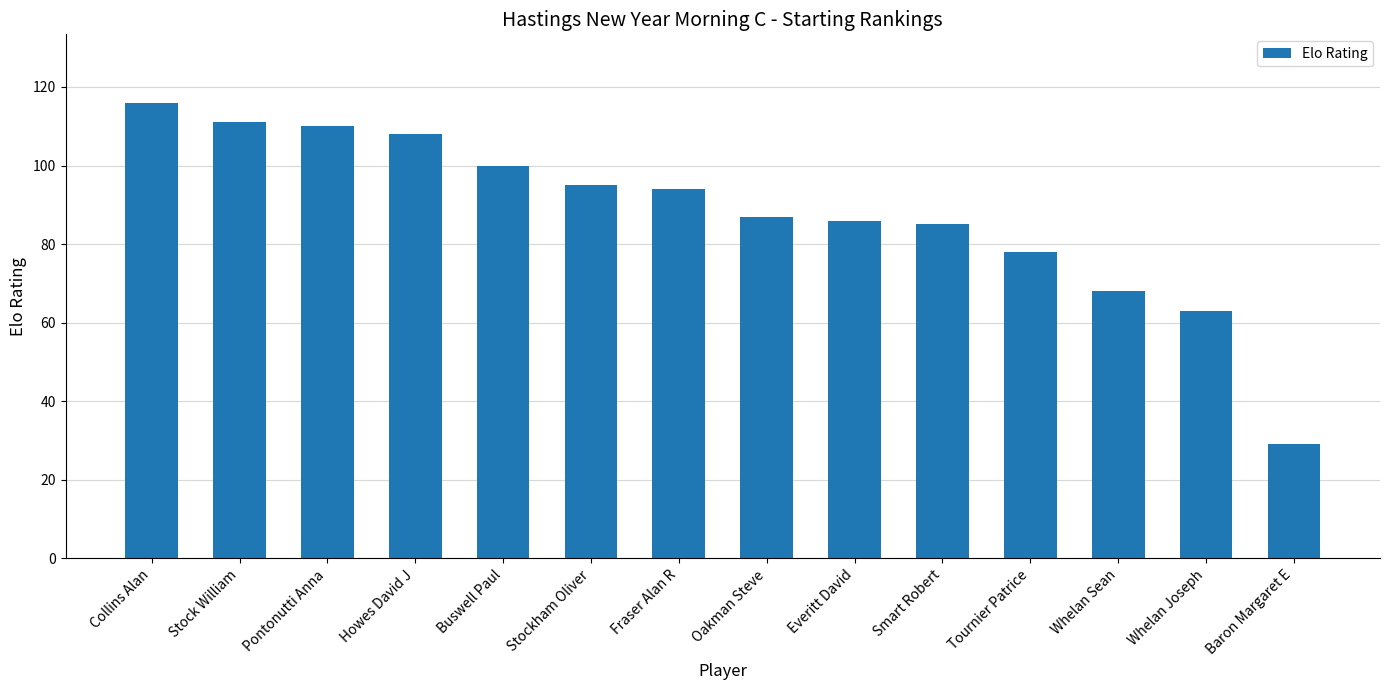

What is the value of the 5th bar from the left?

100